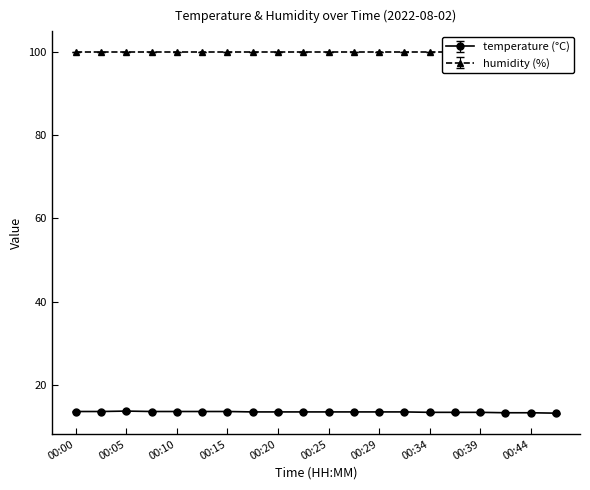

Rank the categories by value from highest to lowest.

00:05, 00:00, 00:03, 00:08, 00:10, 00:12, 00:15, 00:17, 00:20, 00:22, 00:25, 00:27, 00:29, 00:32, 00:34, 00:37, 00:39, 00:42, 00:44, 00:46